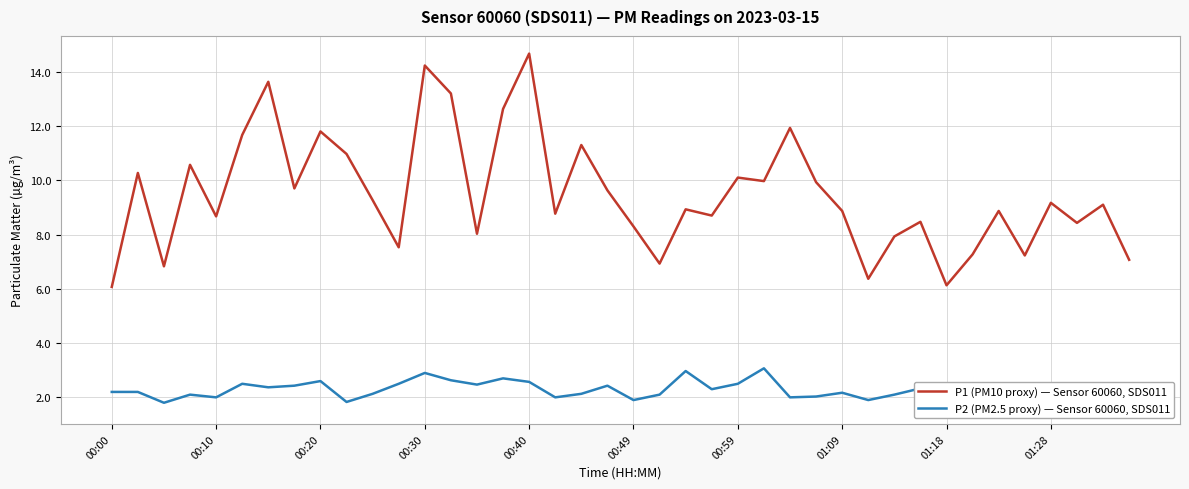

In P2 (PM2.5 proxy) — Sensor 60060, SDS011, how many points are lower than both neighbors (excluding endpoints)?

13